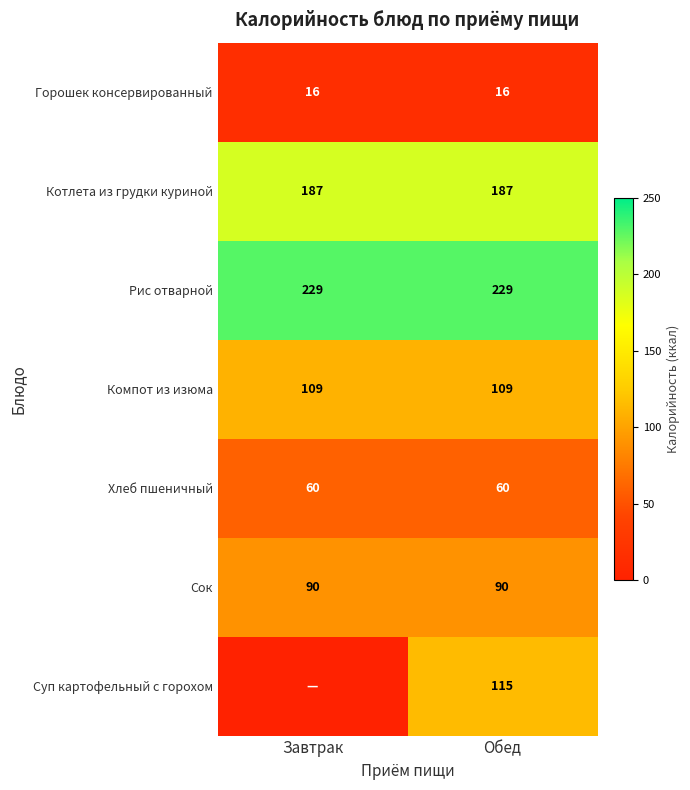

What is the maximum value for Хлеб пшеничный?

60